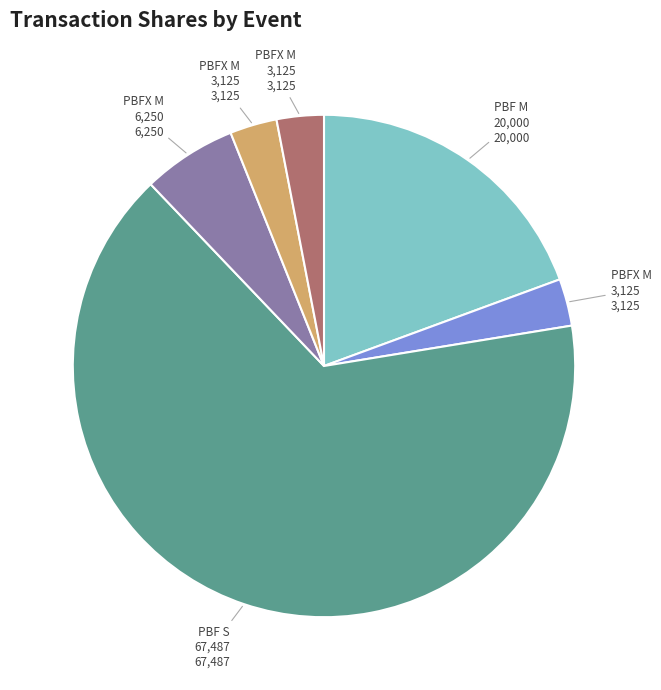

How many slices are in this pie chart?

6